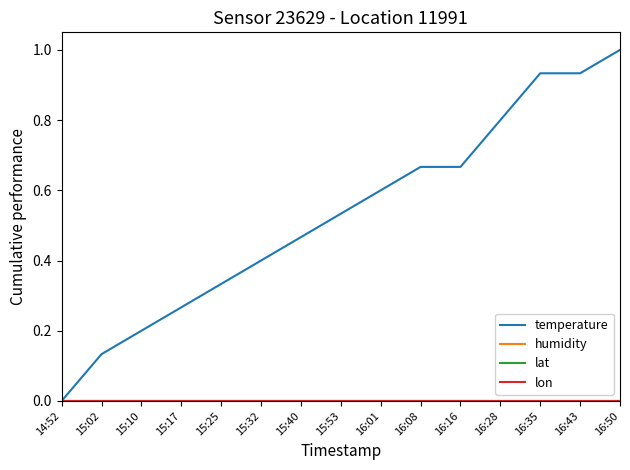

What is the total value across all series at 15:40?

0.5